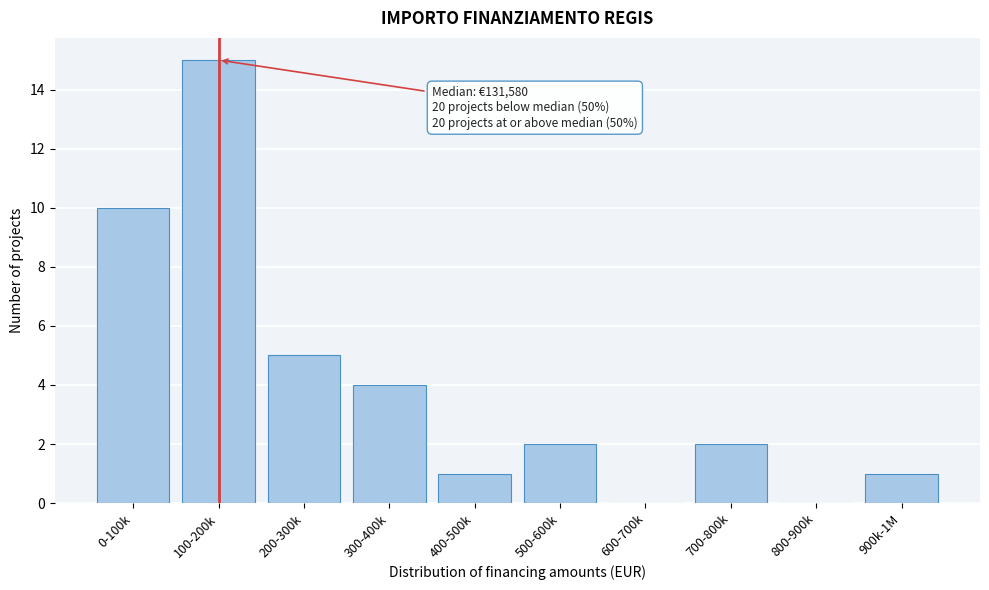

Reading right to left, list all the values displayed in this chart.

900k-1M=1	800-900k=0	700-800k=2	600-700k=0	500-600k=2	400-500k=1	300-400k=4	200-300k=5	100-200k=15	0-100k=10